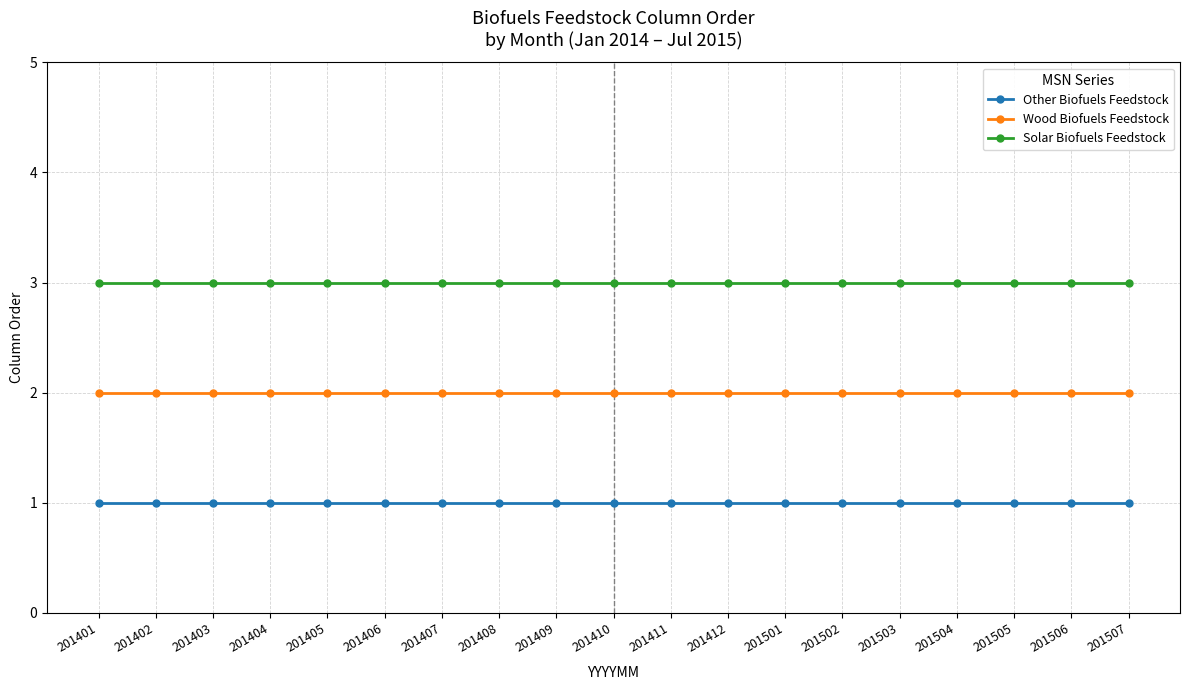

At 201506, list the series in order from smallest to largest.

Other Biofuels Feedstock, Wood Biofuels Feedstock, Solar Biofuels Feedstock